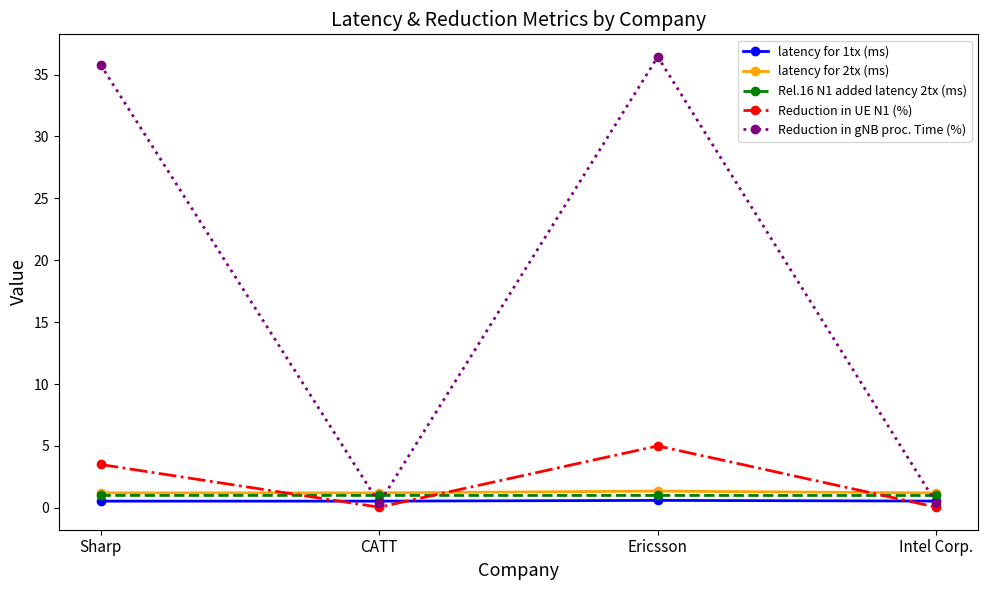

List the series in order of their peak value, lowest first.

latency for 1tx (ms), Rel.16 N1 added latency 2tx (ms), latency for 2tx (ms), Reduction in UE N1 (%), Reduction in gNB proc. Time (%)